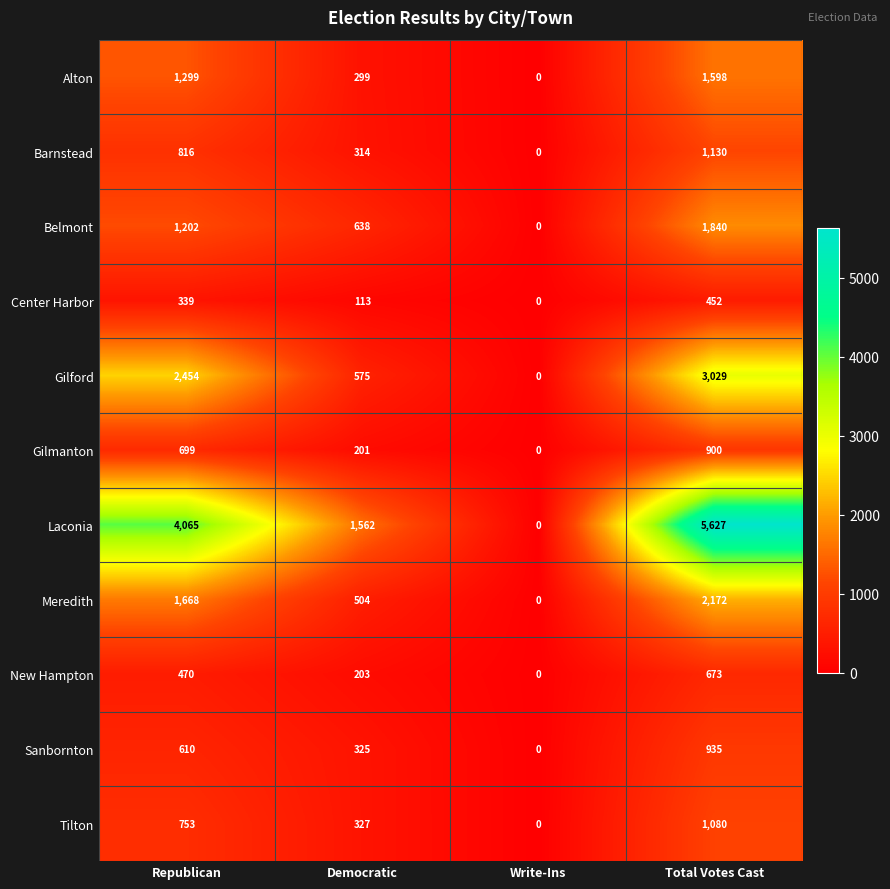

Which series has the largest total across all categories?

Laconia